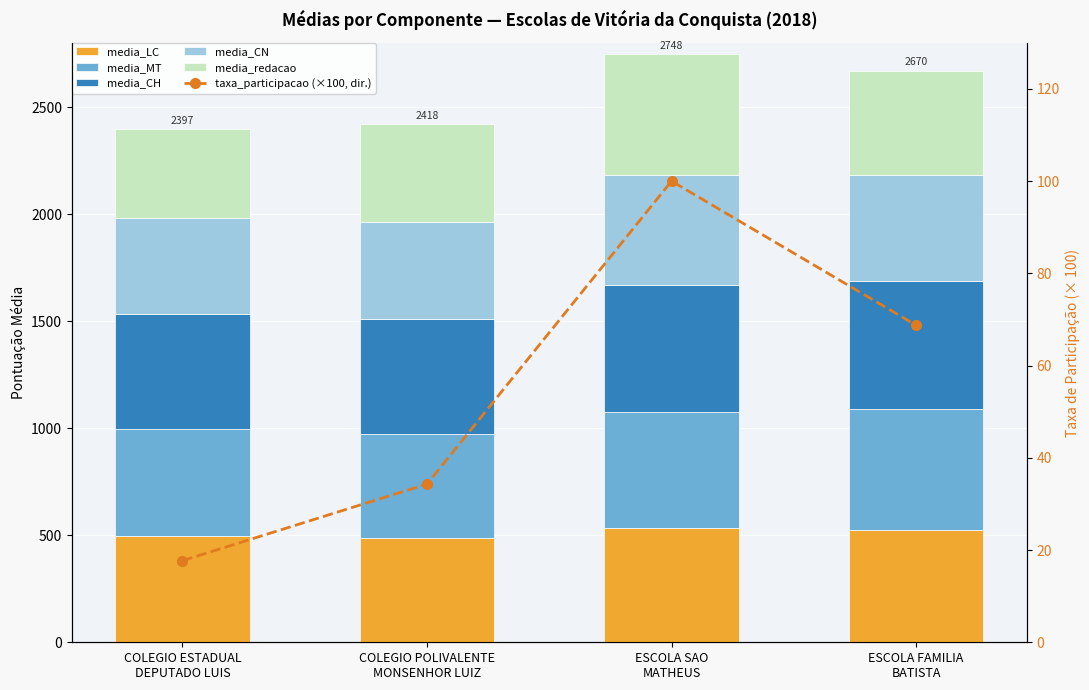

At which category is the sum across all series the highest?

ESCOLA SAO
MATHEUS